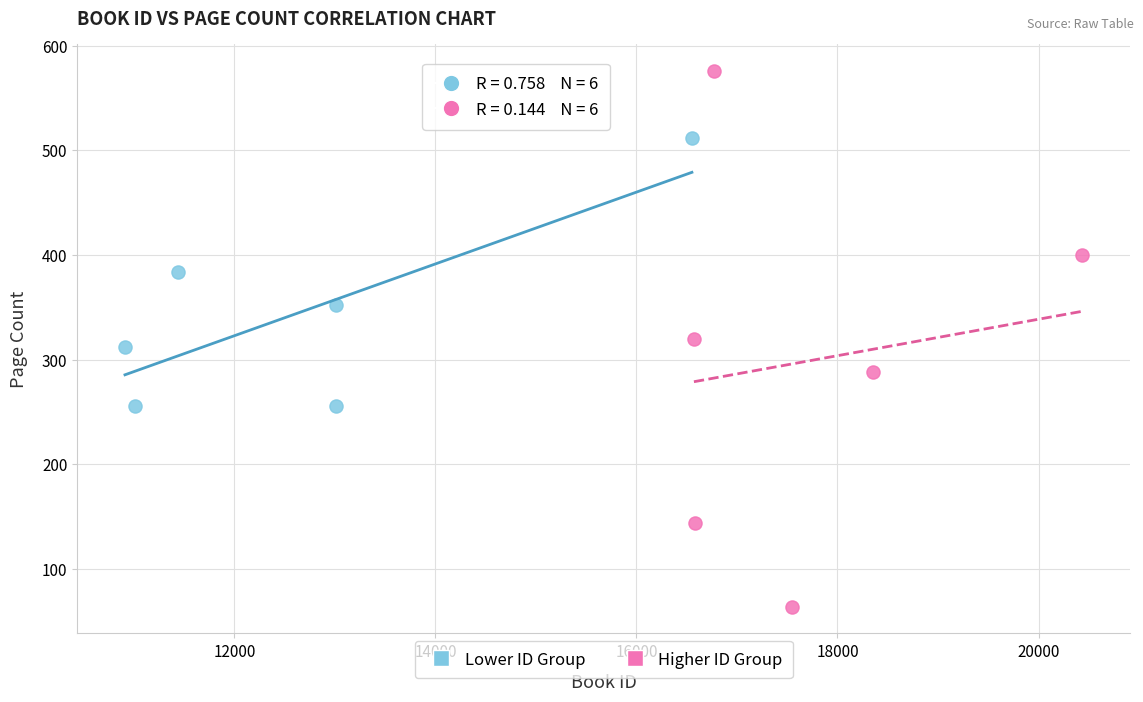

Which series reaches the maximum Y coordinate?

Higher ID Group